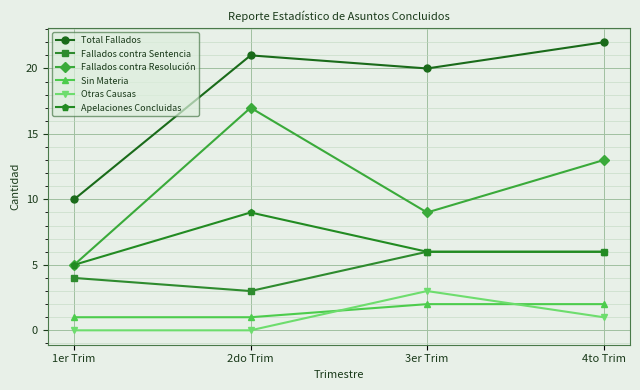

Reading left to right, extract all data points from this chart.

Total Fallados: 10	21	20	22
Fallados contra Sentencia: 4	3	6	6
Fallados contra Resolución: 5	17	9	13
Sin Materia: 1	1	2	2
Otras Causas: 0	0	3	1
Apelaciones Concluidas: 5	9	6	6